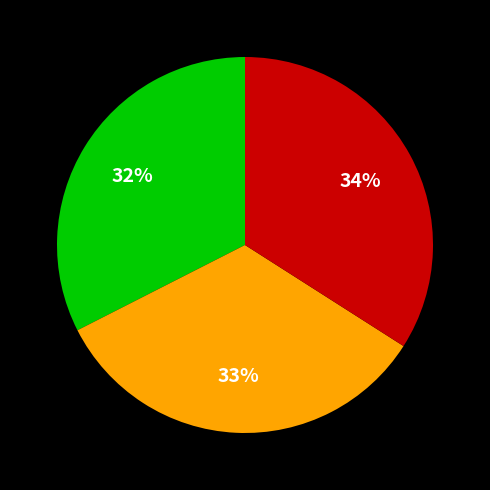

Is there a majority slice in this chart?

No